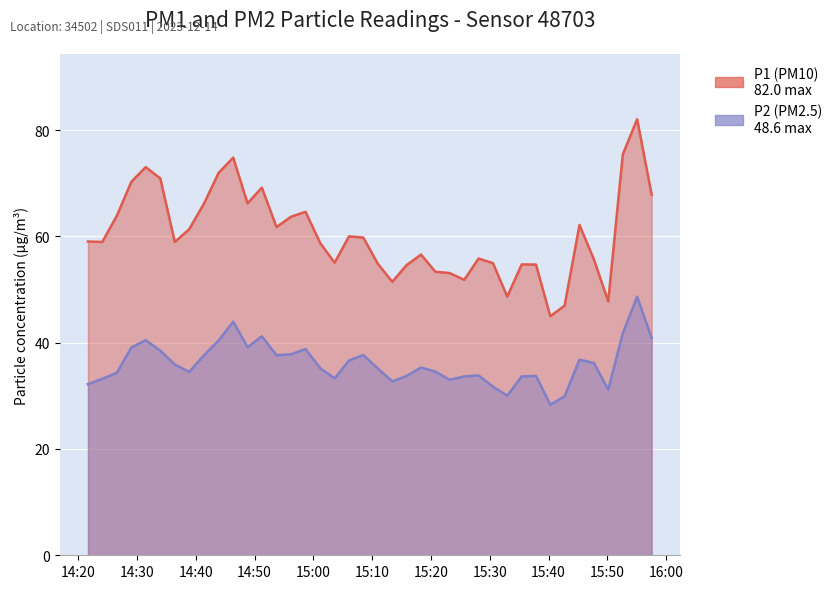

What value does the P1 series have at 2023-12-14T14:26:35?

63.9